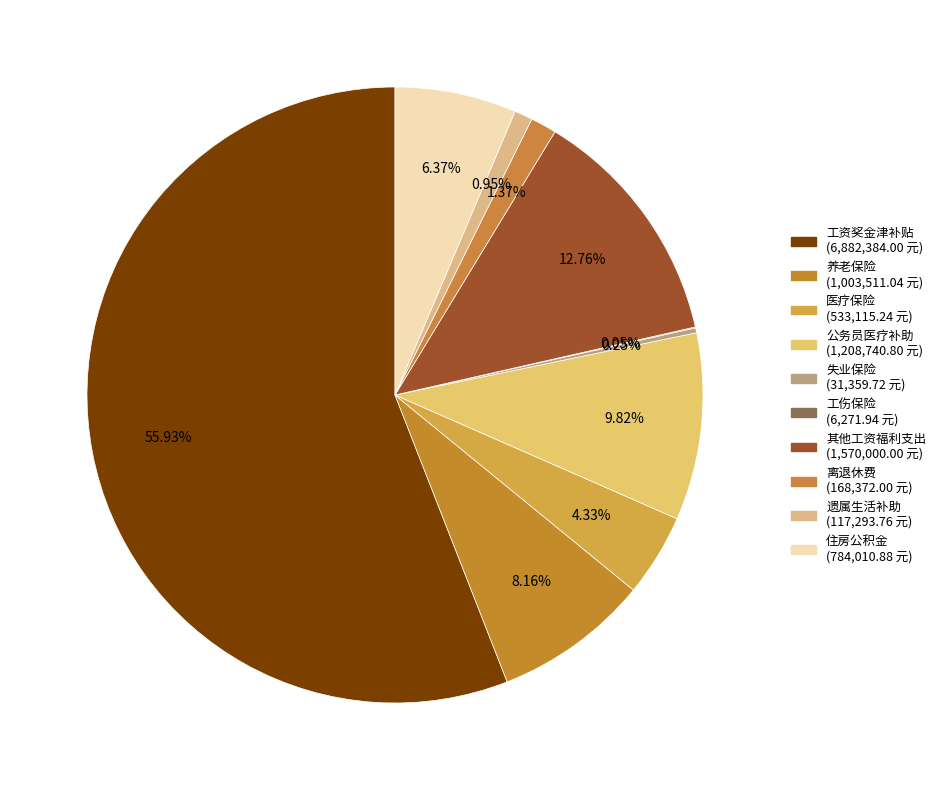

Which category has the biggest portion of the pie?

工资奖金津补贴